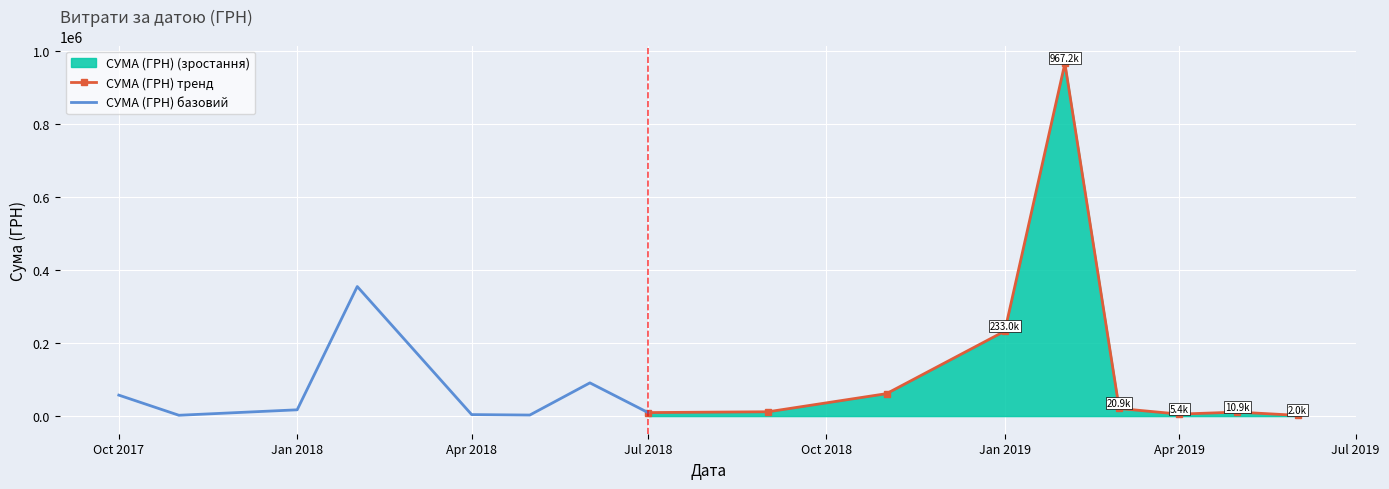

What is the maximum value for СУМА (ГРН) тренд?

967225.3